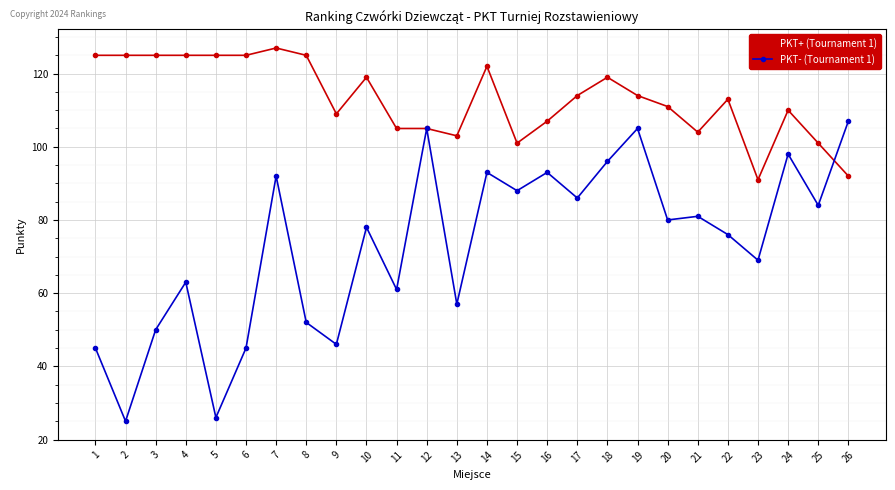

Between 3 and 18, which series saw the biggest shift?

PKT- (Tournament 1)